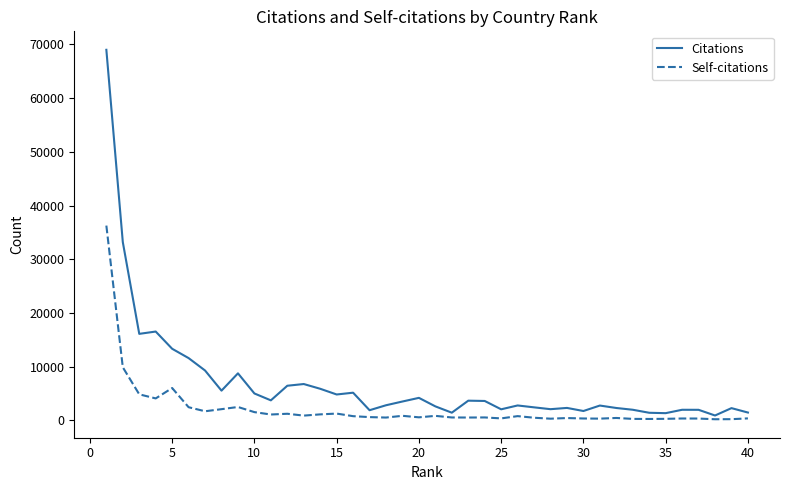

Which series has the largest total across all categories?

Citations